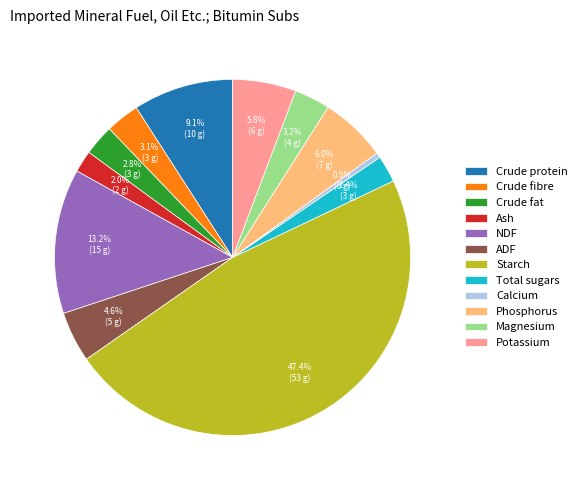

Does Crude protein represent more than half of the total?

No